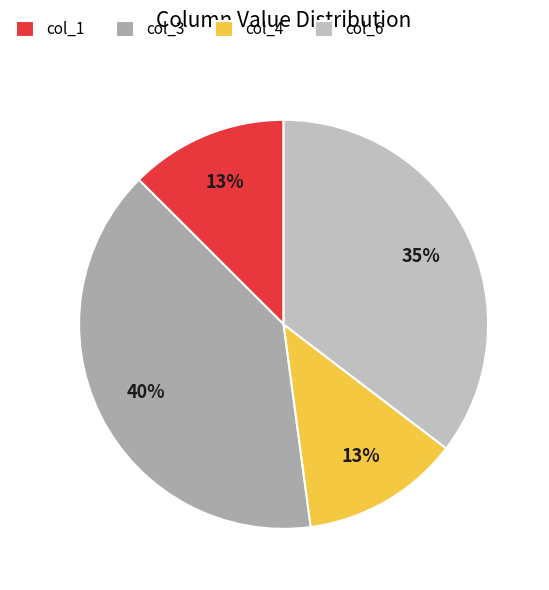

Count the number of slices in the pie.

4